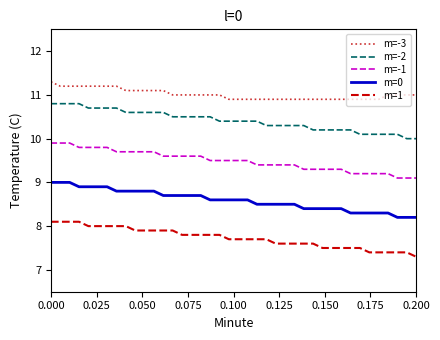

How many m=-1 values are between 9 and 10?

40